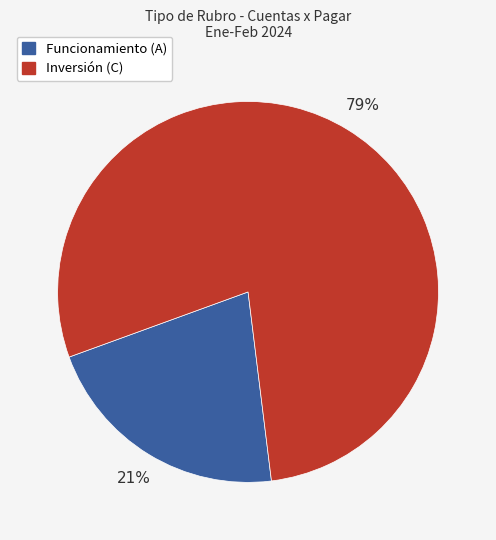

To the nearest percent, what is the average slice percentage?

50%